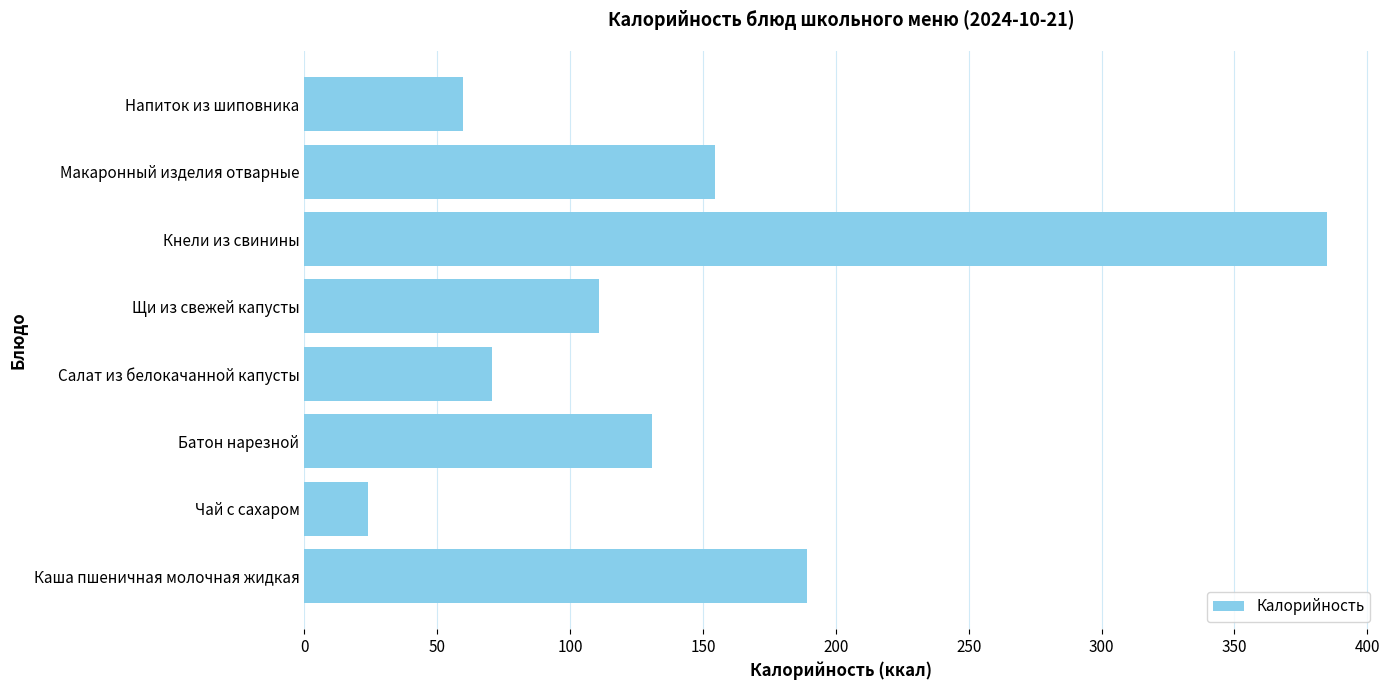

List the labels in order of value, largest first.

Кнели из свинины, Каша пшеничная молочная жидкая, Макаронный изделия отварные, Батон нарезной, Щи из свежей капусты, Салат из белокачанной капусты, Напиток из шиповника, Чай с сахаром